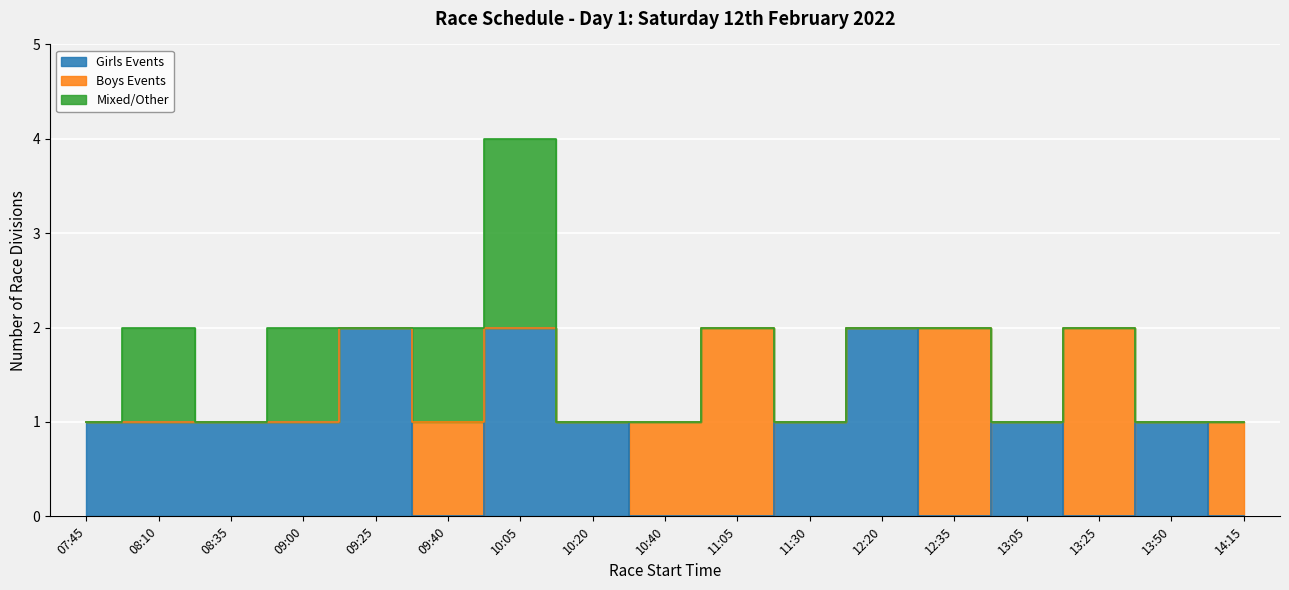

What is the sum of all Girls Events values?

14